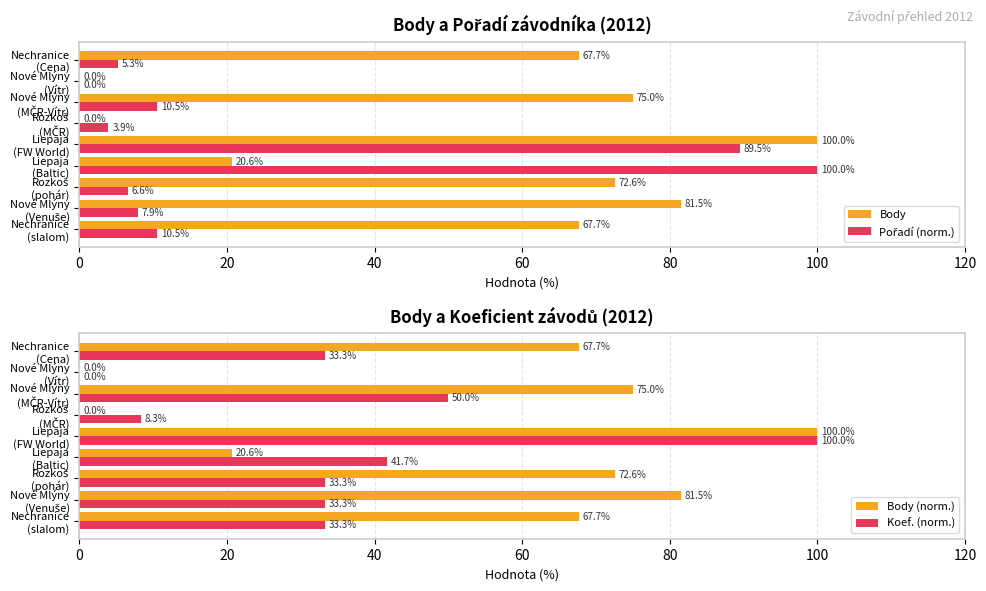

What is the sum of all Body (norm.) values?

485.1